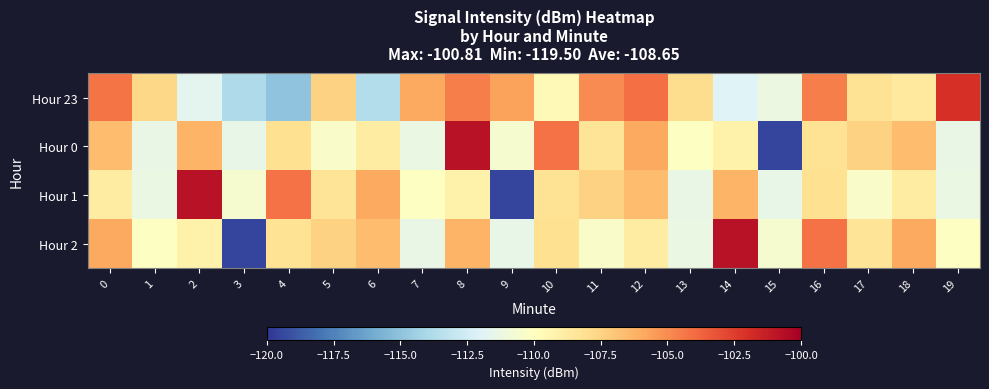

Reading left to right, list all the values displayed in this chart.

Hour 23: 0=-104.2	1=-107.7	2=-111.7	3=-113.9	4=-114.9	5=-107.5	6=-113.7	7=-105.9	8=-104.6	9=-105.6	10=-109.7	11=-105.0	12=-104.1	13=-107.9	14=-112.0	15=-111.2	16=-104.5	17=-108.3	18=-108.6	19=-102.0
Hour 0: 0=-106.6	1=-111.3	2=-106.3	3=-111.5	4=-108.1	5=-110.4	6=-108.8	7=-111.3	8=-100.8	9=-110.6	10=-104.2	11=-108.3	12=-105.9	13=-110.1	14=-109.1	15=-119.5	16=-108.3	17=-107.5	18=-106.6	19=-111.3
Hour 1: 0=-108.8	1=-111.3	2=-100.8	3=-110.6	4=-104.2	5=-108.3	6=-105.9	7=-110.1	8=-109.1	9=-119.5	10=-108.3	11=-107.5	12=-106.6	13=-111.3	14=-106.3	15=-111.5	16=-108.1	17=-110.4	18=-108.8	19=-111.3
Hour 2: 0=-105.9	1=-110.1	2=-109.1	3=-119.5	4=-108.3	5=-107.5	6=-106.6	7=-111.3	8=-106.3	9=-111.5	10=-108.1	11=-110.4	12=-108.8	13=-111.3	14=-100.8	15=-110.6	16=-104.2	17=-108.3	18=-105.9	19=-110.1